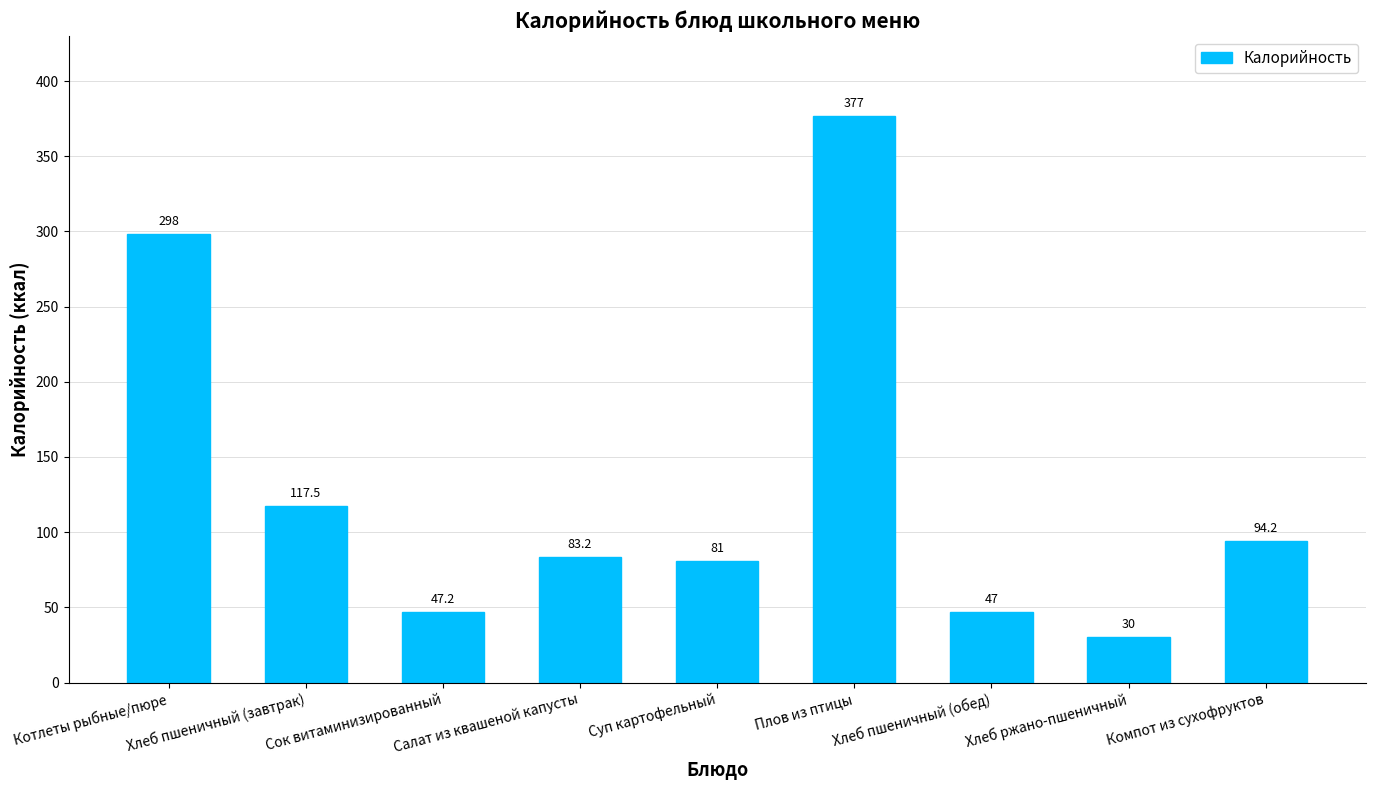

Where does the data first go above 83?

Котлеты рыбные/пюре